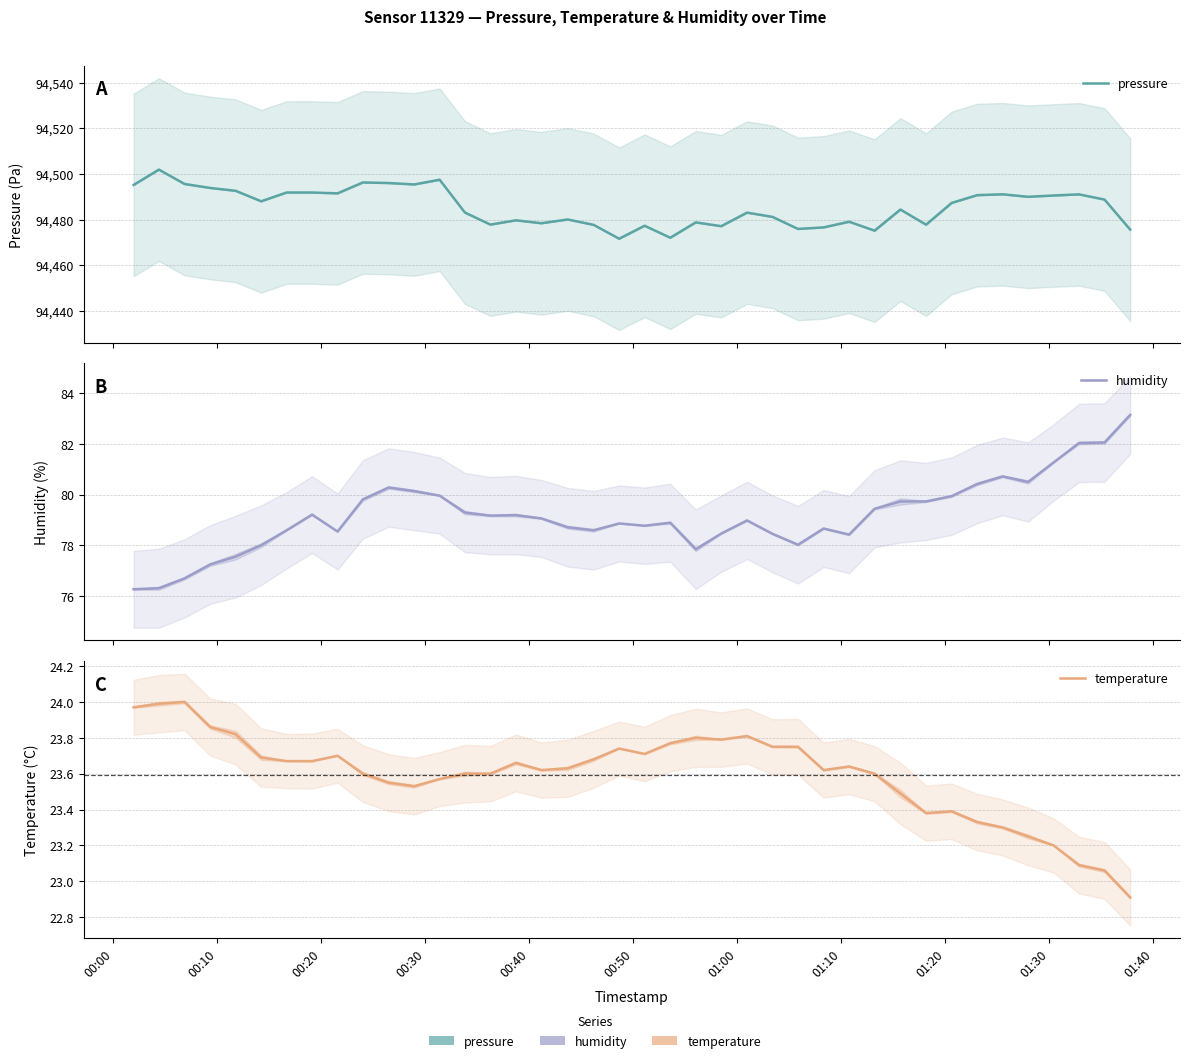

How many series are shown in this chart?

3